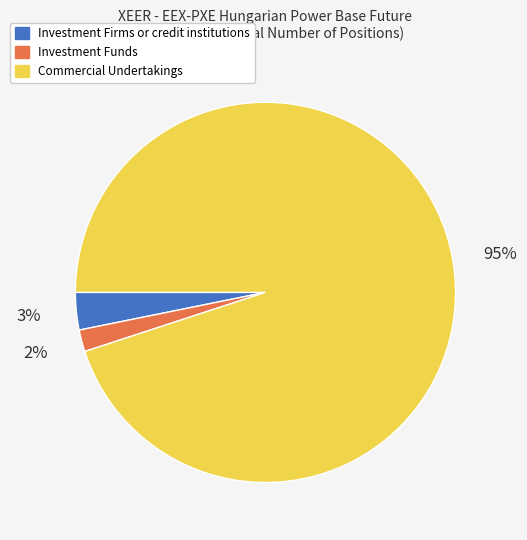

To the nearest percent, what portion does Investment Firms or credit institutions represent?

3%